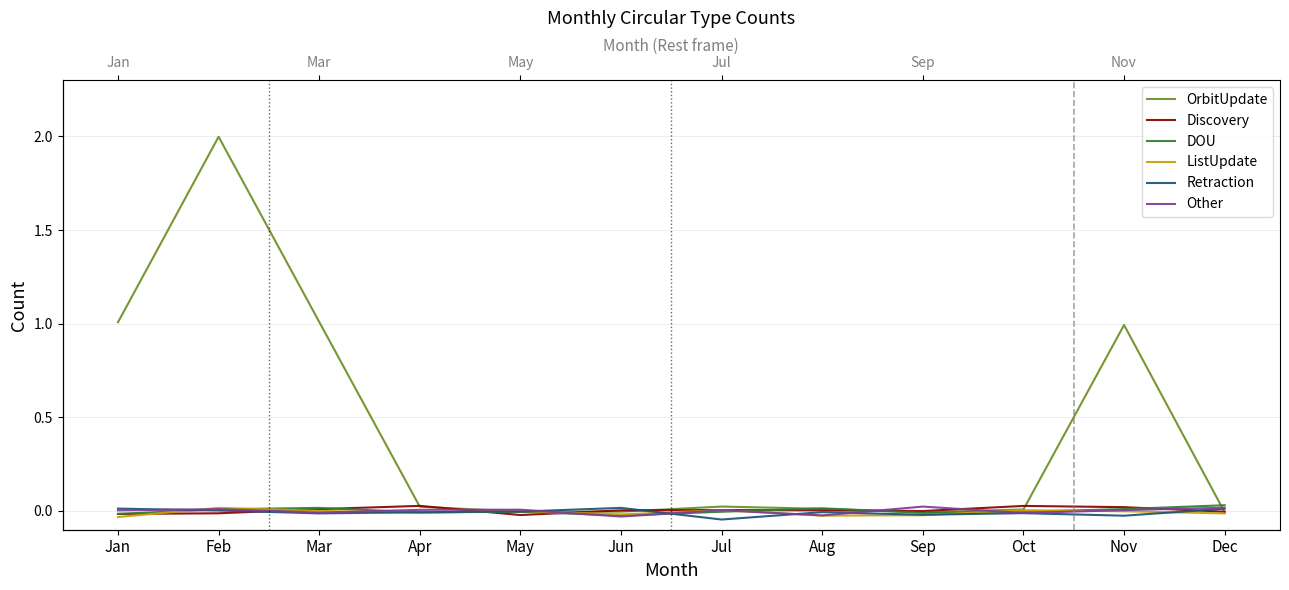

Is the value of DOU at Sep greater than the value of ListUpdate at Aug?

Yes